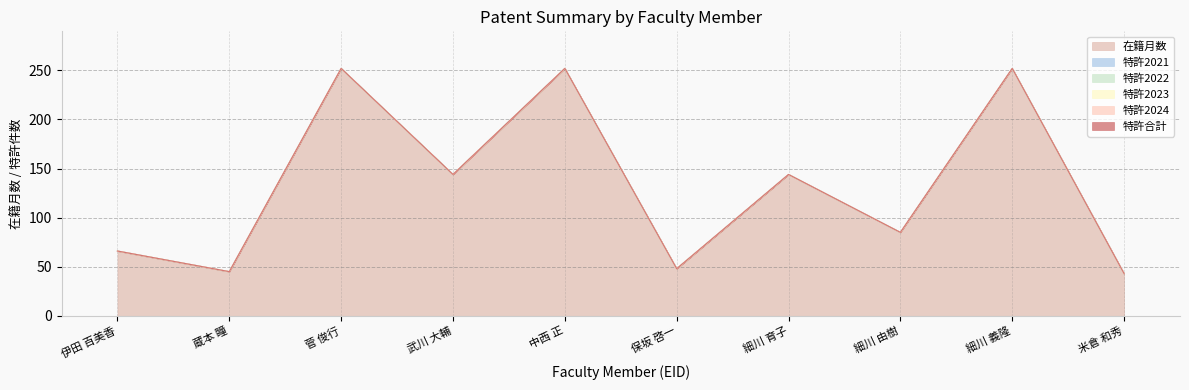

List the labels in order of 特許2023 value, largest first.

350184, 364657, 60372, 246736, 60419, 374726, 261400, 336757, 60360, 381763